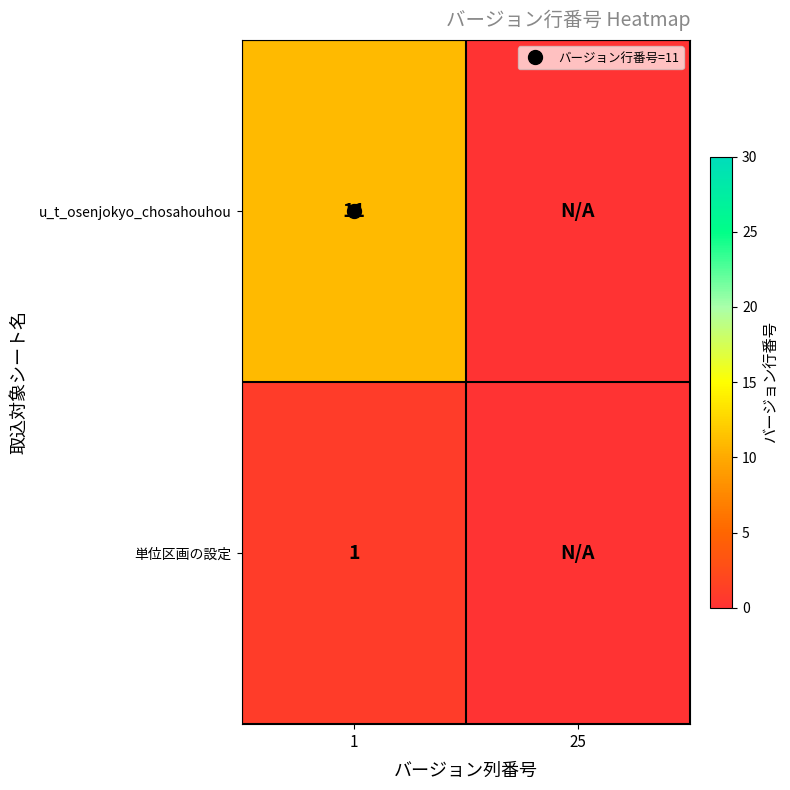

Is the value of u_t_osenjokyo_chosahouhou at 1 greater than the value of 単位区画の設定 at 25?

Yes